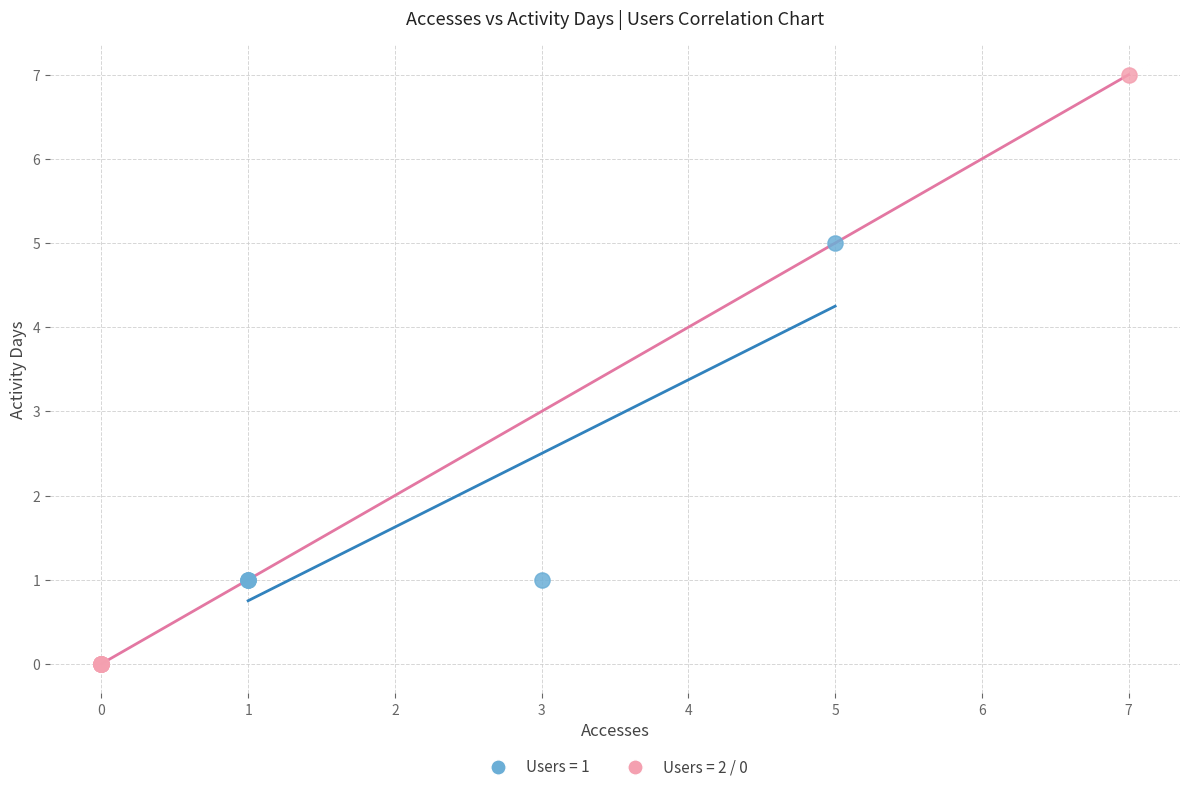

Which series has the widest spread of Y values?

Users = 2 / 0